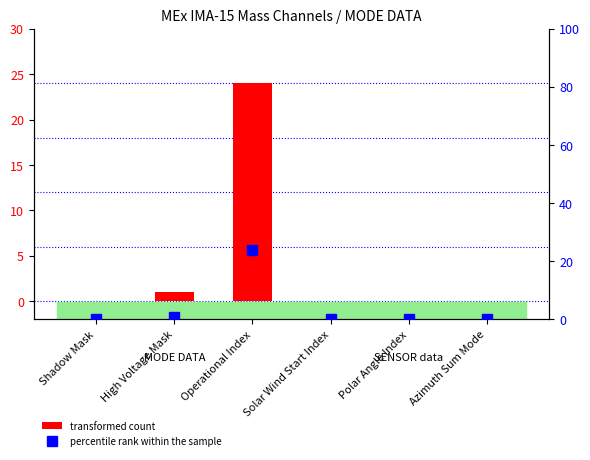

How many data points in percentile rank within the sample are above 0?

2